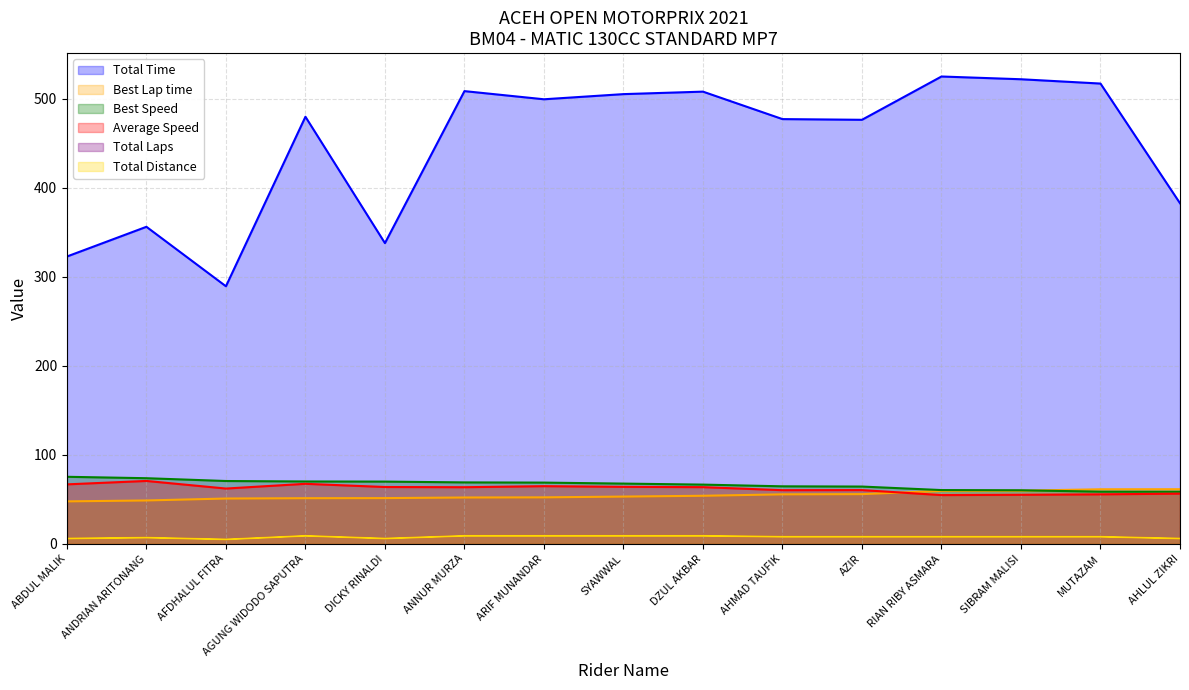

What is the sum of the Average Speed values at AGUNG WIDODO SAPUTRA and ANNUR MURZA?

131.2